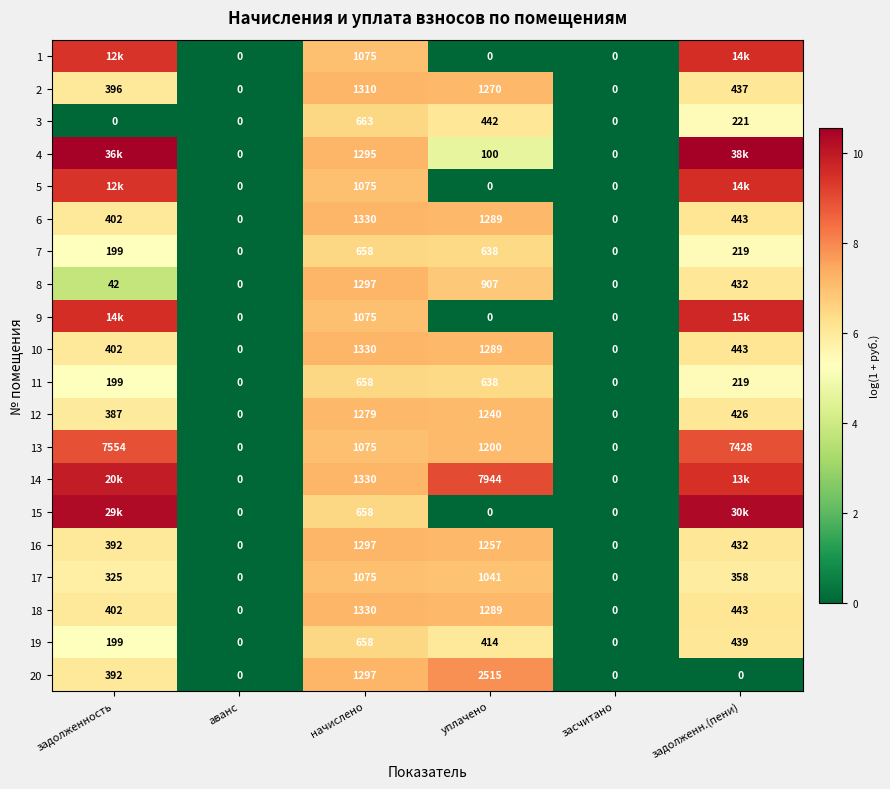

Which category has the highest value in the 13 series?

задолженность